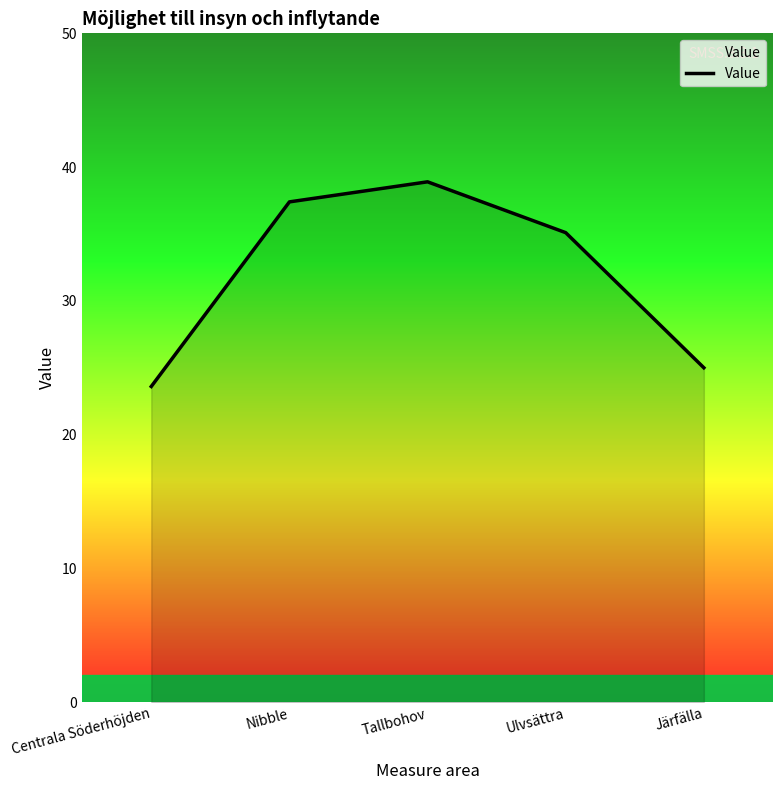

Where does the data first go above 35?

Nibble